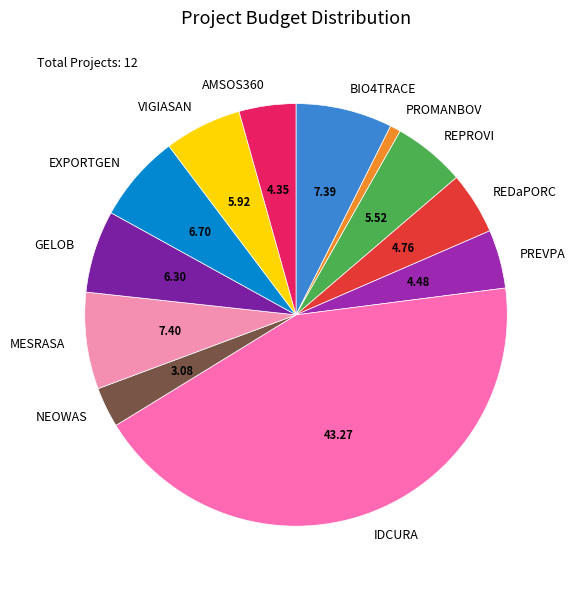

Between REPROVI and PREVPA, which is larger?

REPROVI